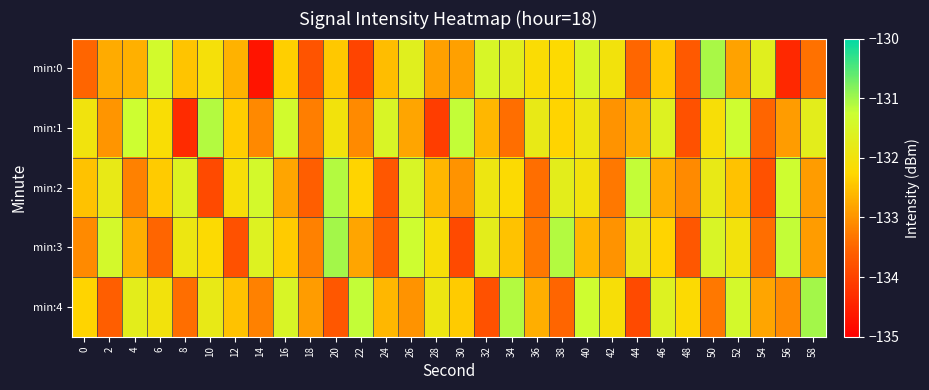

Reading left to right, transcribe all the data shown in this chart.

min:0: 0=-133.5	2=-132.7	4=-132.7	6=-131.4	8=-132.5	10=-132.1	12=-132.7	14=-134.7	16=-132.3	18=-133.8	20=-132.4	22=-134.0	24=-132.5	26=-131.6	28=-132.9	30=-132.9	32=-131.5	34=-131.7	36=-132.2	38=-132.2	40=-131.5	42=-132.0	44=-133.5	46=-132.4	48=-133.7	50=-131.0	52=-132.8	54=-131.6	56=-134.4	58=-133.4
min:1: 0=-132.0	2=-133.0	4=-131.3	6=-132.1	8=-134.3	10=-131.1	12=-132.4	14=-133.1	16=-131.3	18=-133.2	20=-132.0	22=-133.1	24=-131.5	26=-132.8	28=-134.1	30=-131.2	32=-132.6	34=-133.4	36=-131.8	38=-132.3	40=-131.9	42=-133.0	44=-132.7	46=-131.6	48=-133.8	50=-132.1	52=-131.3	54=-133.5	56=-132.9	58=-131.7
min:2: 0=-132.5	2=-131.8	4=-133.2	6=-132.4	8=-131.6	10=-133.9	12=-132.1	14=-131.4	16=-132.8	18=-133.6	20=-131.1	22=-132.3	24=-133.7	26=-131.5	28=-132.6	30=-133.0	32=-131.9	34=-132.2	36=-133.4	38=-131.7	40=-132.0	42=-133.3	44=-131.2	46=-132.7	48=-133.1	50=-131.8	52=-132.5	54=-133.8	56=-131.3	58=-132.9
min:3: 0=-133.1	2=-131.4	4=-132.7	6=-133.5	8=-131.9	10=-132.2	12=-133.8	14=-131.6	16=-132.4	18=-133.2	20=-131.0	22=-132.8	24=-133.6	26=-131.3	28=-132.1	30=-133.9	32=-131.7	34=-132.5	36=-133.3	38=-131.1	40=-132.6	42=-133.0	44=-131.8	46=-132.3	48=-133.7	50=-131.5	52=-132.0	54=-133.4	56=-131.2	58=-132.9
min:4: 0=-132.3	2=-133.6	4=-131.7	6=-132.0	8=-133.4	10=-131.8	12=-132.5	14=-133.2	16=-131.5	18=-132.9	20=-133.7	22=-131.2	24=-132.6	26=-133.0	28=-131.9	30=-132.4	32=-133.8	34=-131.1	36=-132.7	38=-133.5	40=-131.3	42=-132.1	44=-133.9	46=-131.6	48=-132.2	50=-133.3	52=-131.4	54=-132.8	56=-133.1	58=-131.0